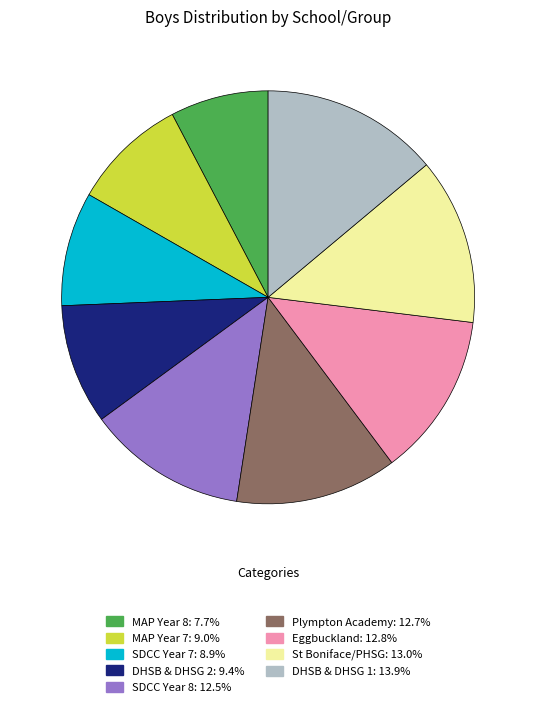

What is the ratio of the value at DHSB & DHSG 2 to the value at Plympton Academy?

0.7